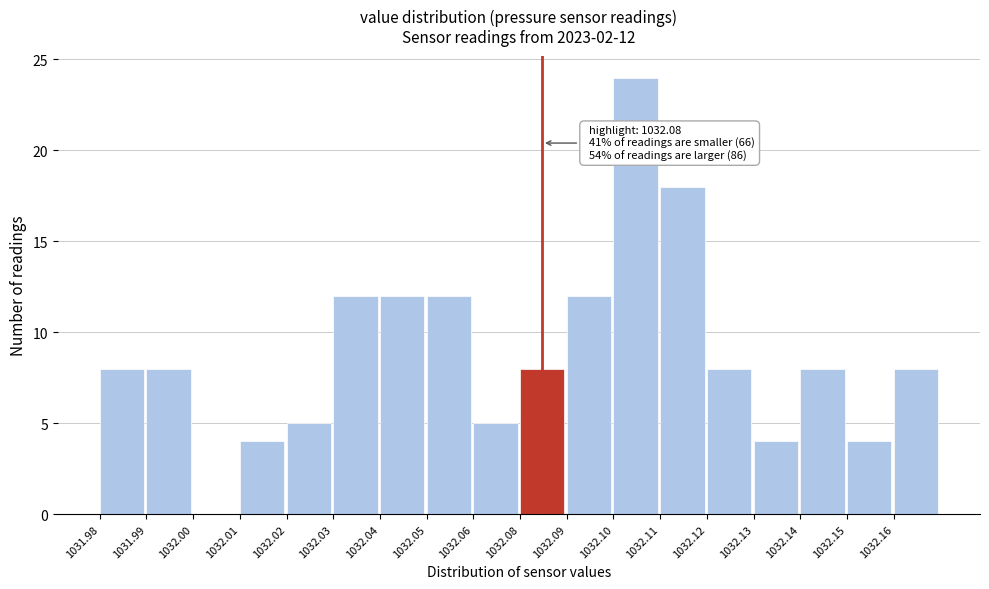

Reading right to left, what are all the values shown in this chart?

1032.16=8	1032.15=4	1032.14=8	1032.13=4	1032.12=8	1032.11=18	1032.10=24	1032.09=12	1032.08=8	1032.06=5	1032.05=12	1032.04=12	1032.03=12	1032.02=5	1032.01=4	1032.00=0	1031.99=8	1031.98=8